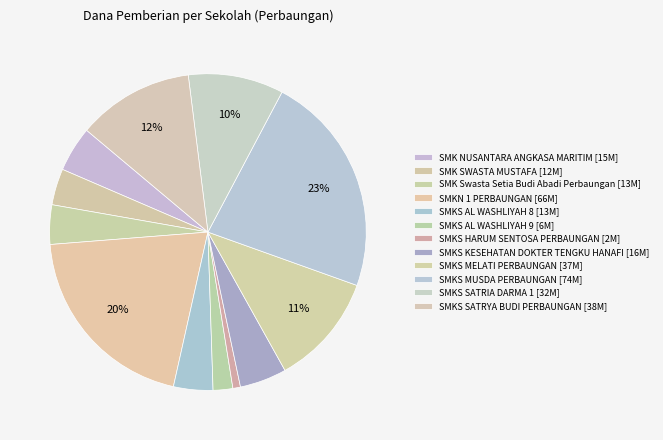

Is there a majority slice in this chart?

No